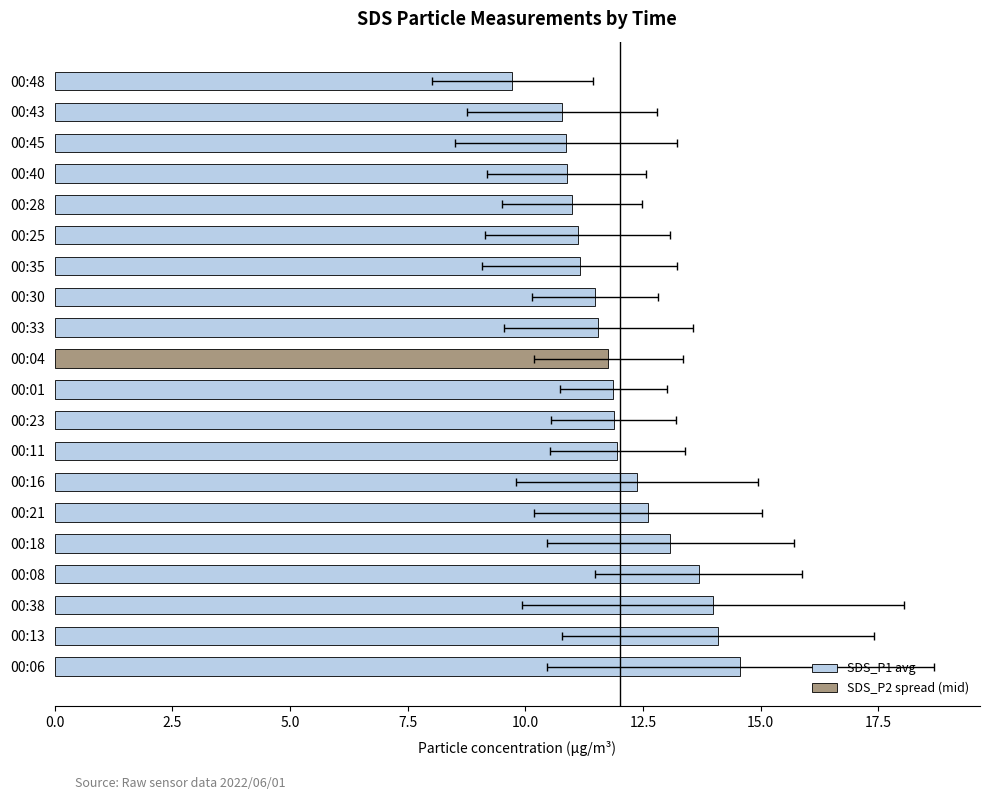

What is the minimum value shown in the chart?

9.7